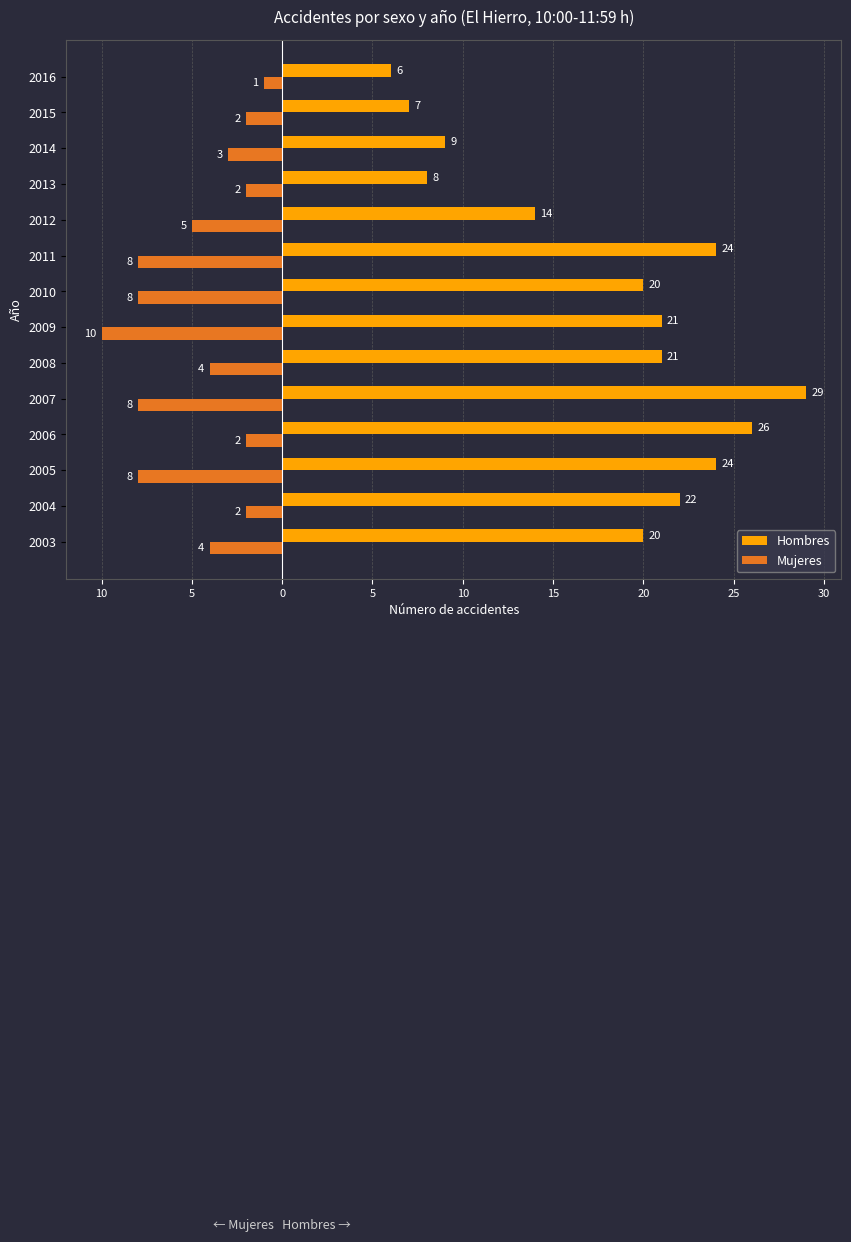

What are all the series names shown in the legend?

Hombres, Mujeres